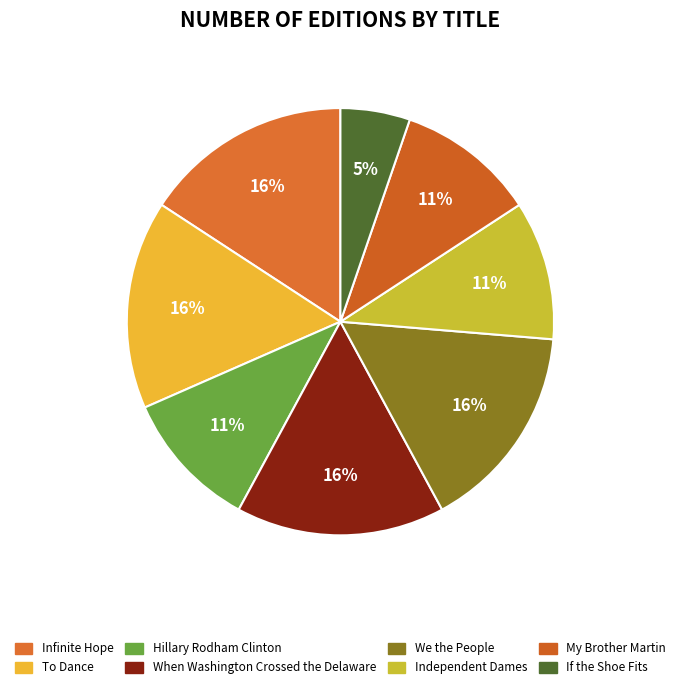

Is the sum of My Brother Martin and Infinite Hope greater than half?

No